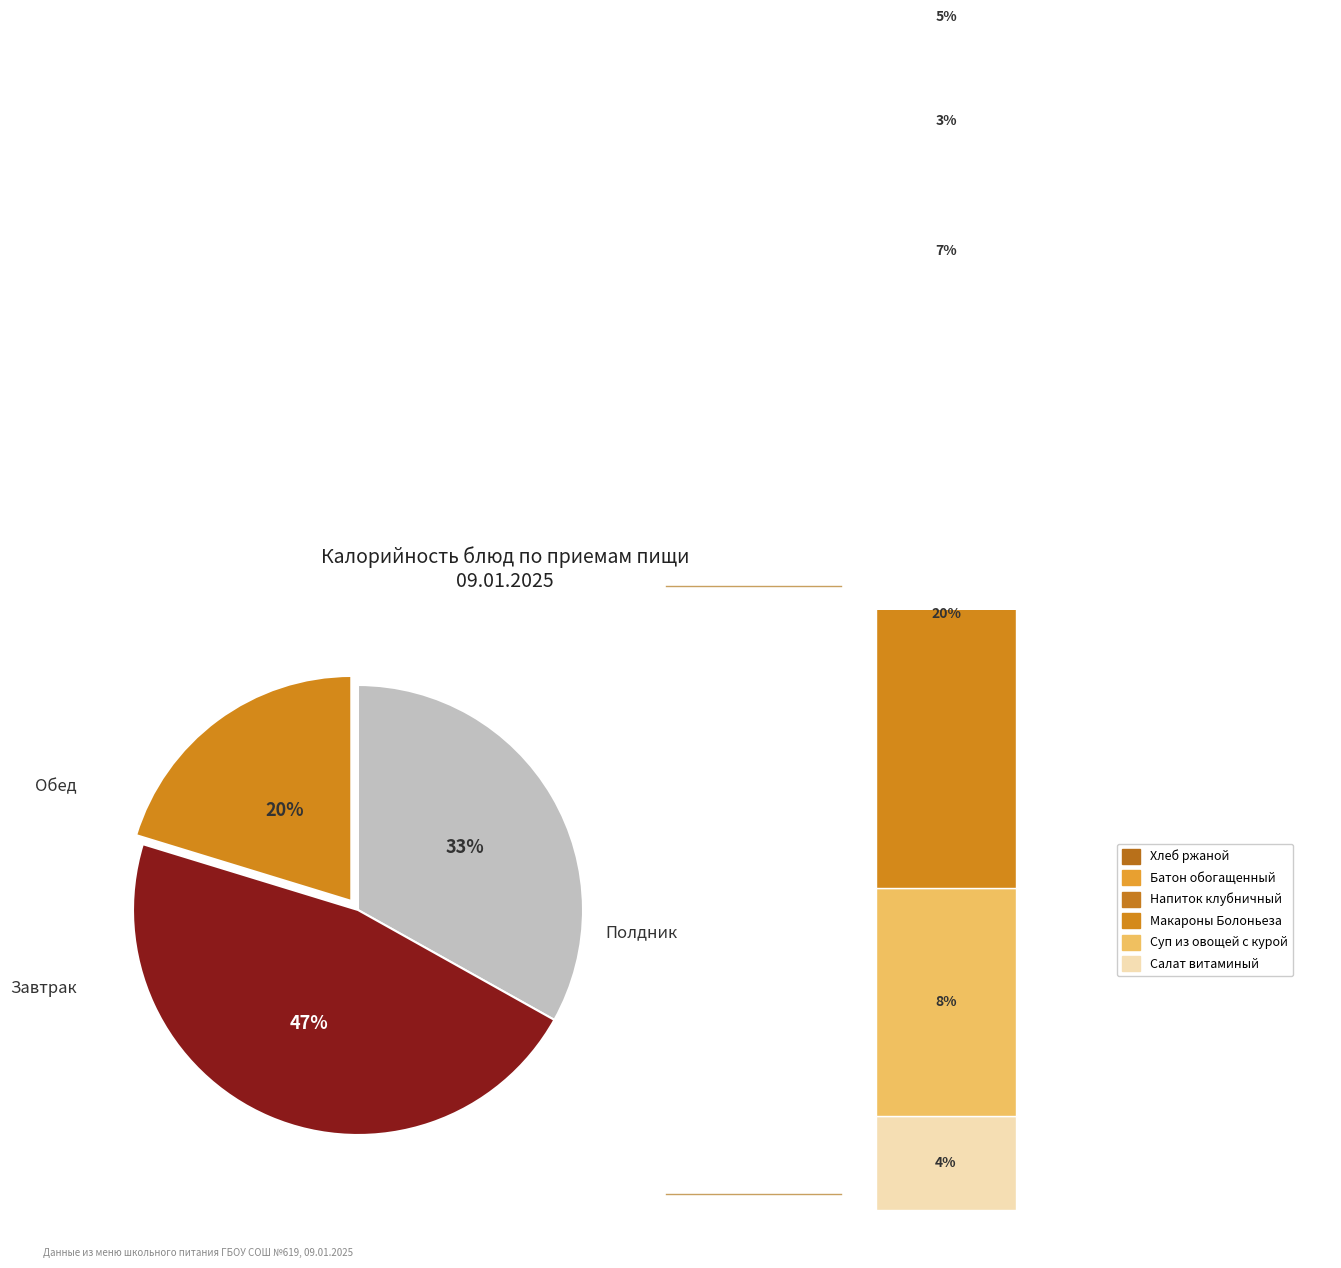

Does any single category account for the majority?

No